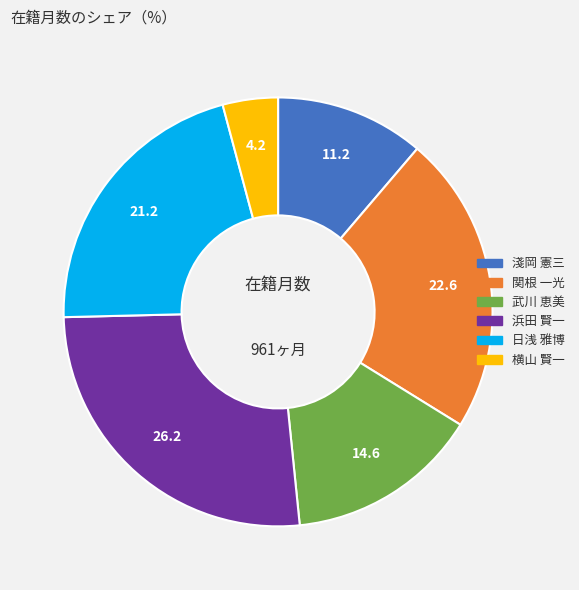

Between 横山 賢一 and 淺岡 憲三, which is larger?

淺岡 憲三